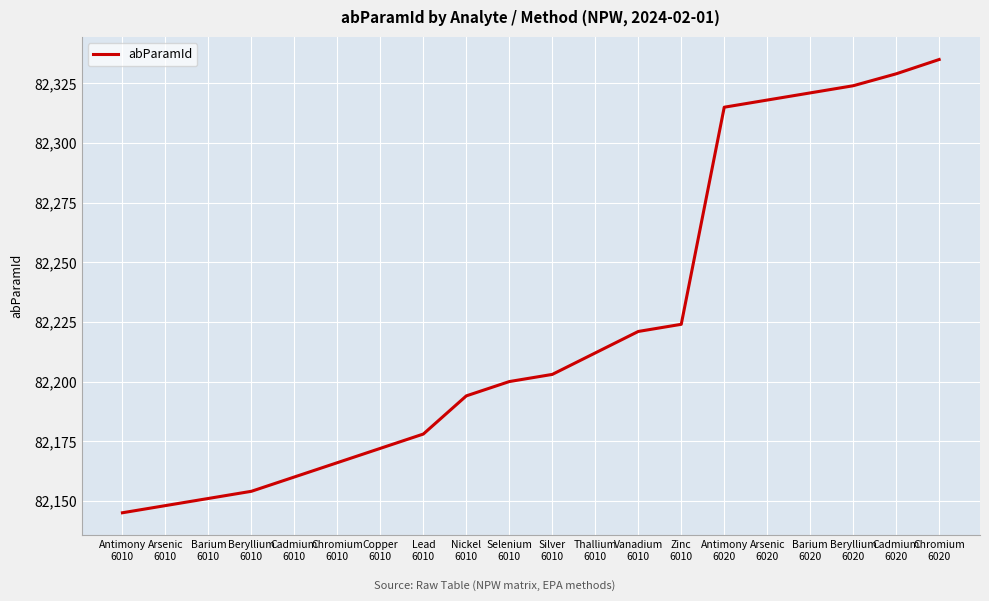

Between Beryllium
6020 and Cadmium
6010, which is larger?

Beryllium
6020